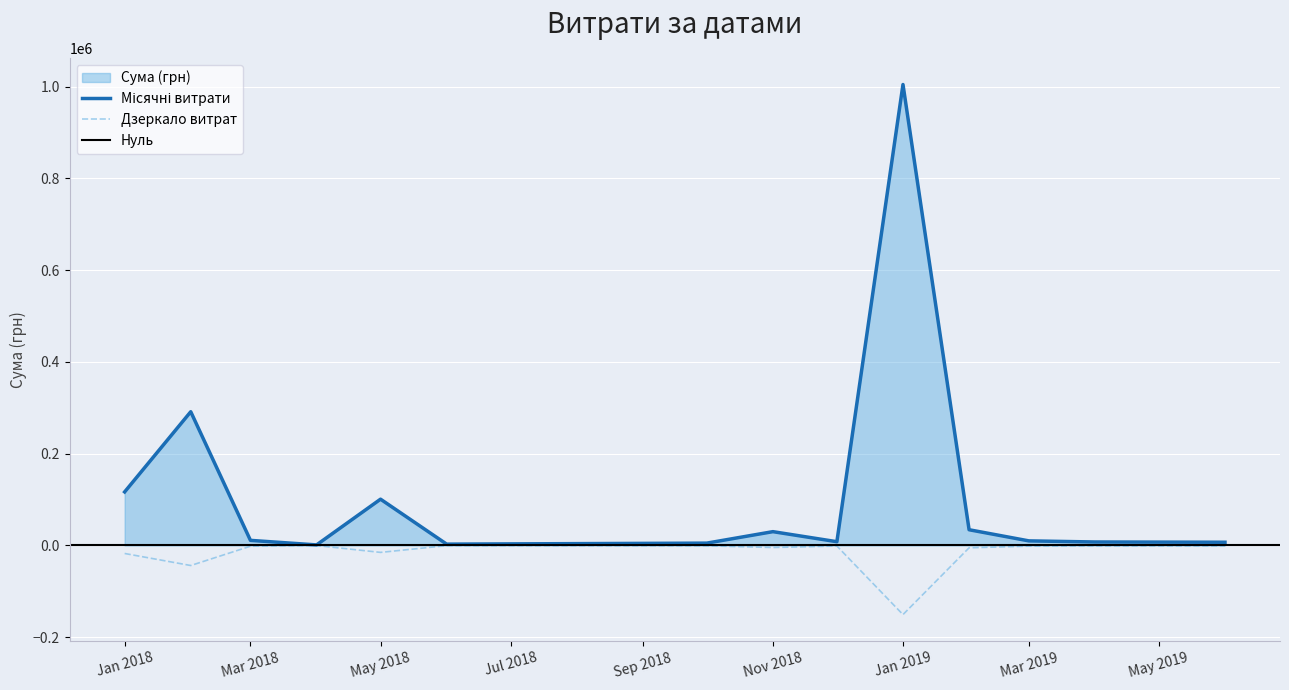

What is the minimum value for Дзеркало витрат?

-150726.3